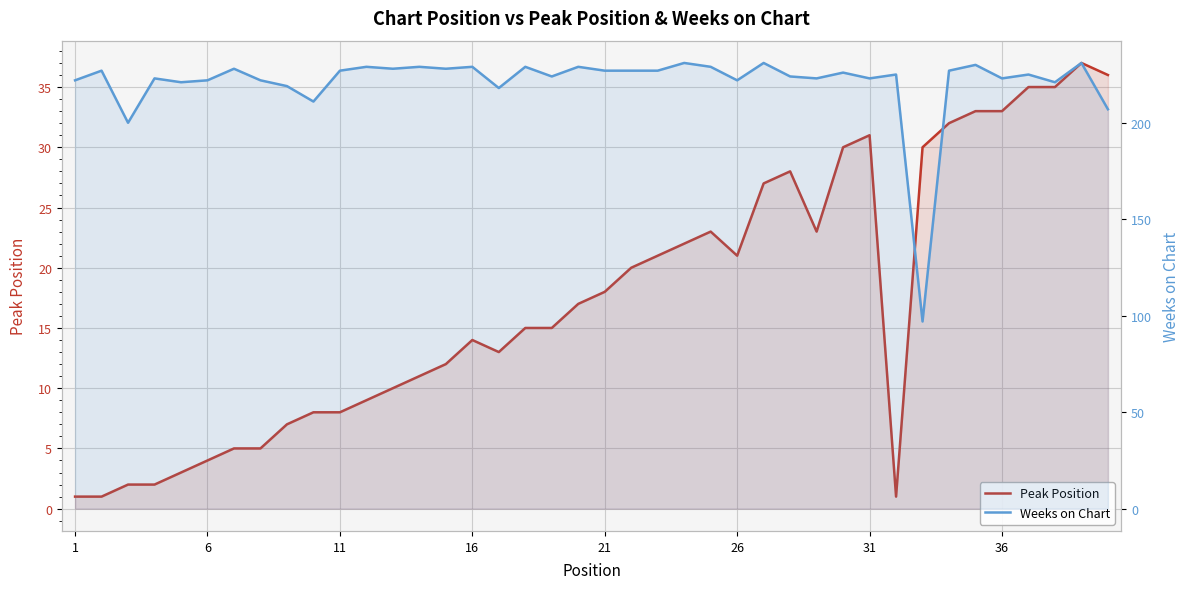

Count the number of categories in the chart.

40